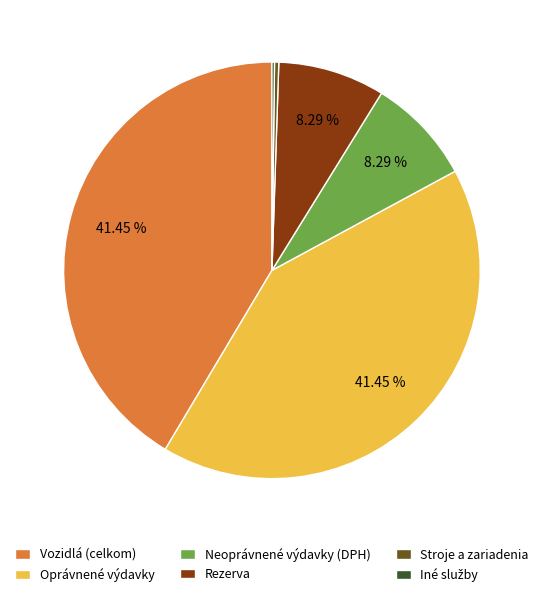

Do Oprávnené výdavky and Stroje a zariadenia together represent more than half of the pie?

No